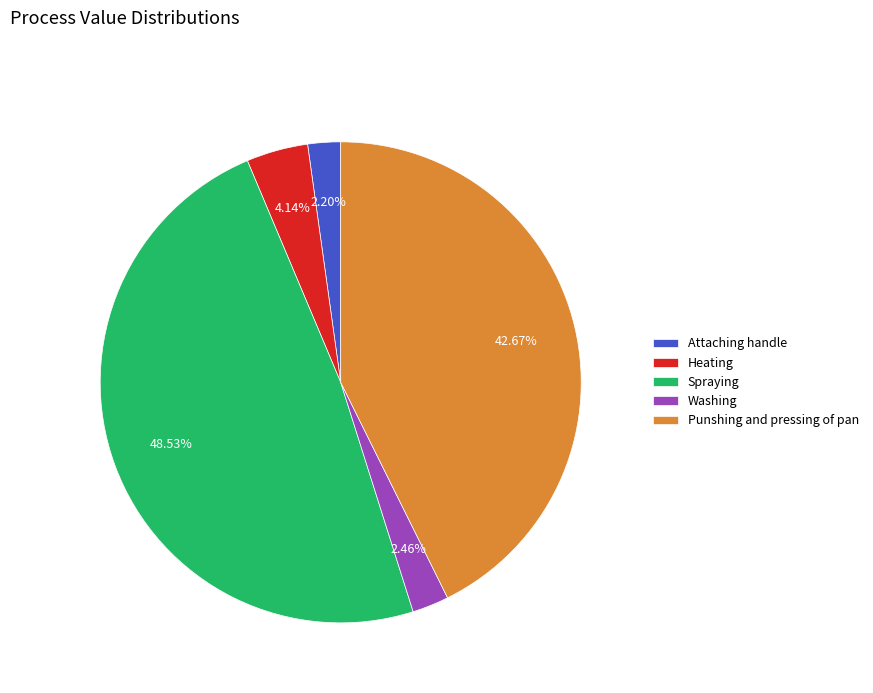

To the nearest percent, what percentage of the pie is Washing?

2%